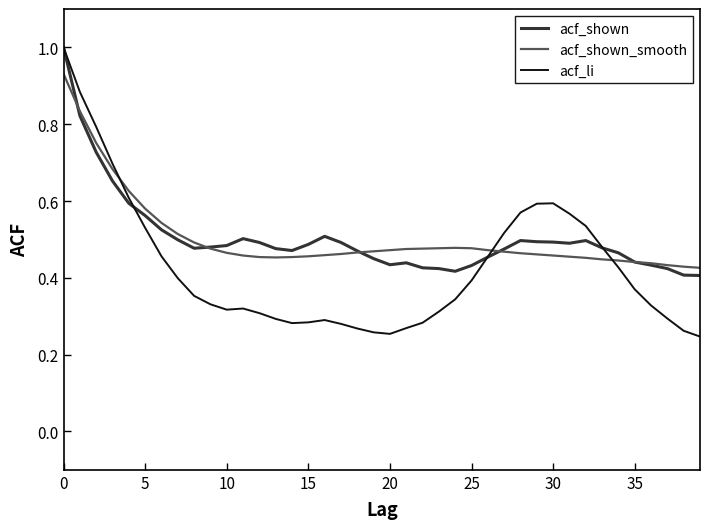

What is the maximum value shown in the chart?

1.0